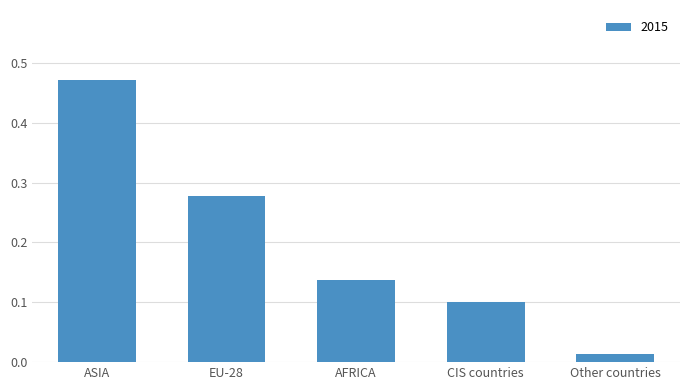

What is the sum of the values at EU-28 and ASIA?

0.7